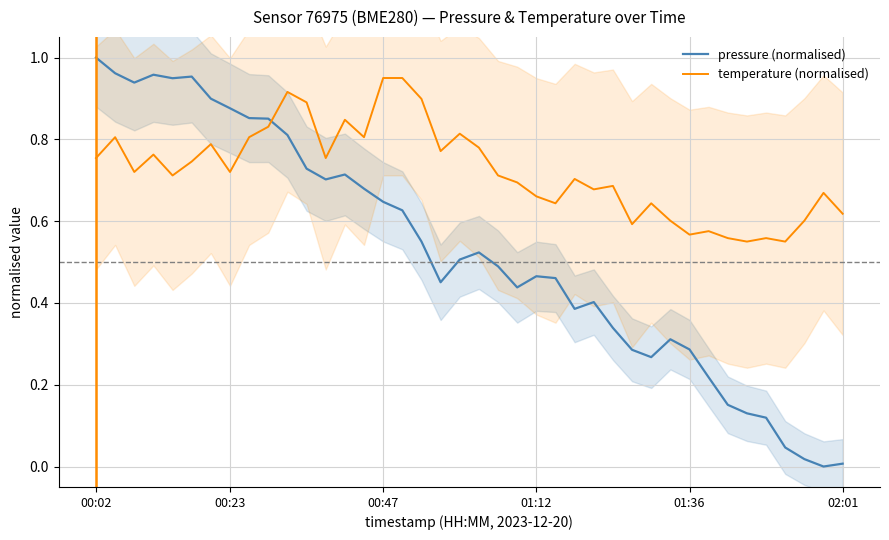

What is the value of the temperature (normalised) point at the 20th from the left?

0.8